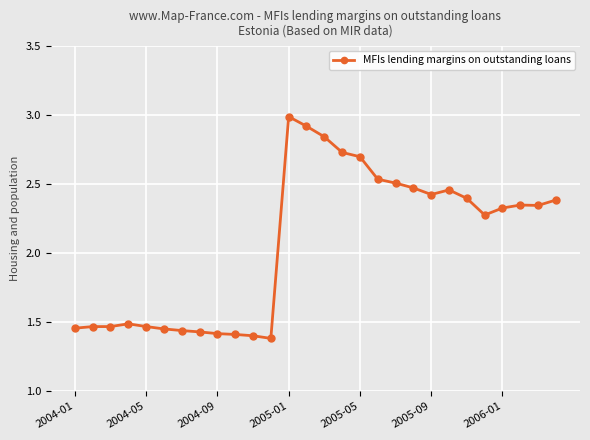

True or false: there are more than 1 points higher than both neighbors.

True